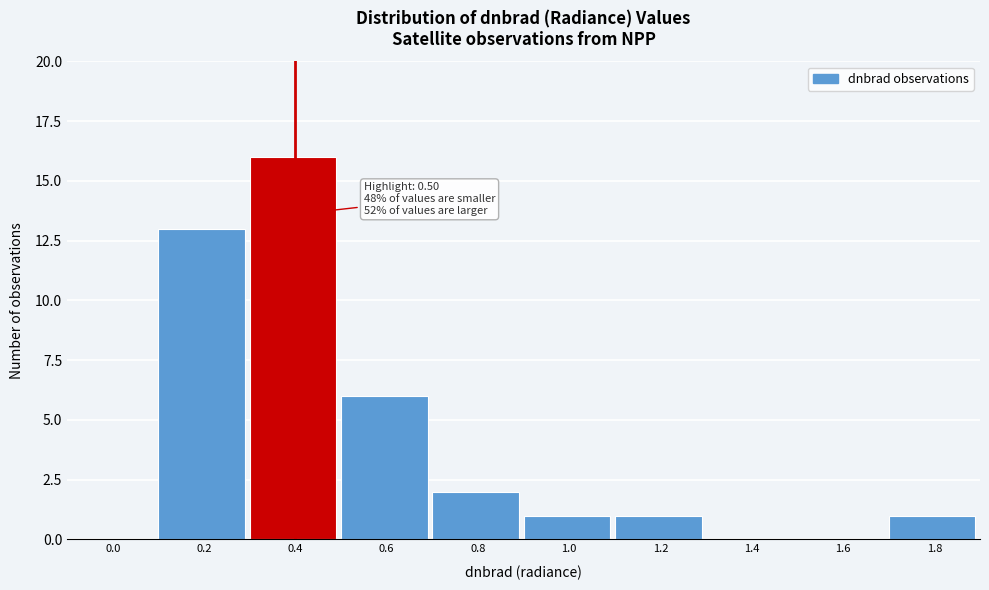

Reading left to right, extract all data points from this chart.

0.0=0	0.2=13	0.4=16	0.6=6	0.8=2	1.0=1	1.2=1	1.4=0	1.6=0	1.8=1